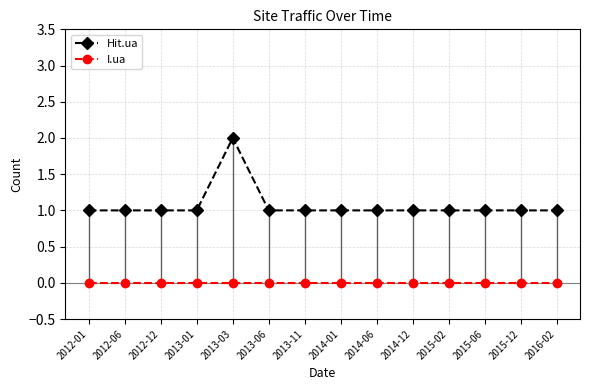

Reading left to right, what are all the values shown in this chart?

Hit.ua: 1	1	1	1	2	1	1	1	1	1	1	1	1	1
I.ua: 0	0	0	0	0	0	0	0	0	0	0	0	0	0